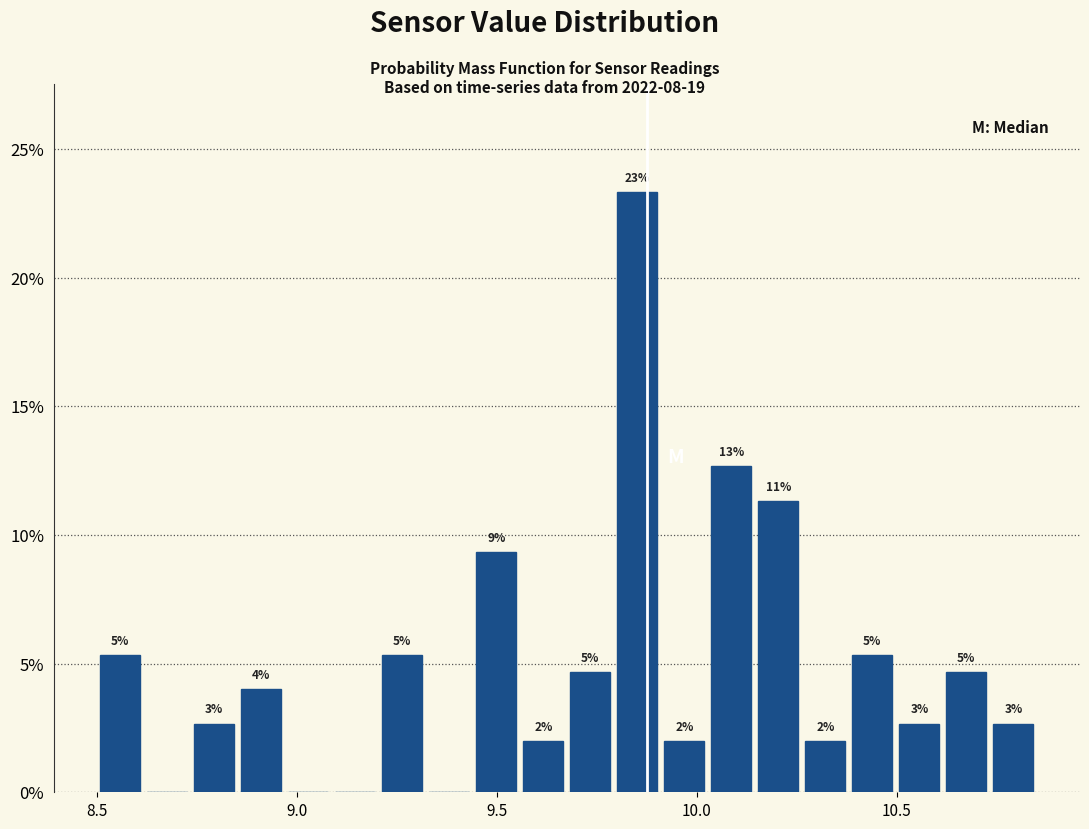

Read against the x-axis, roughly where is the centre of the tallest bar?

9.85